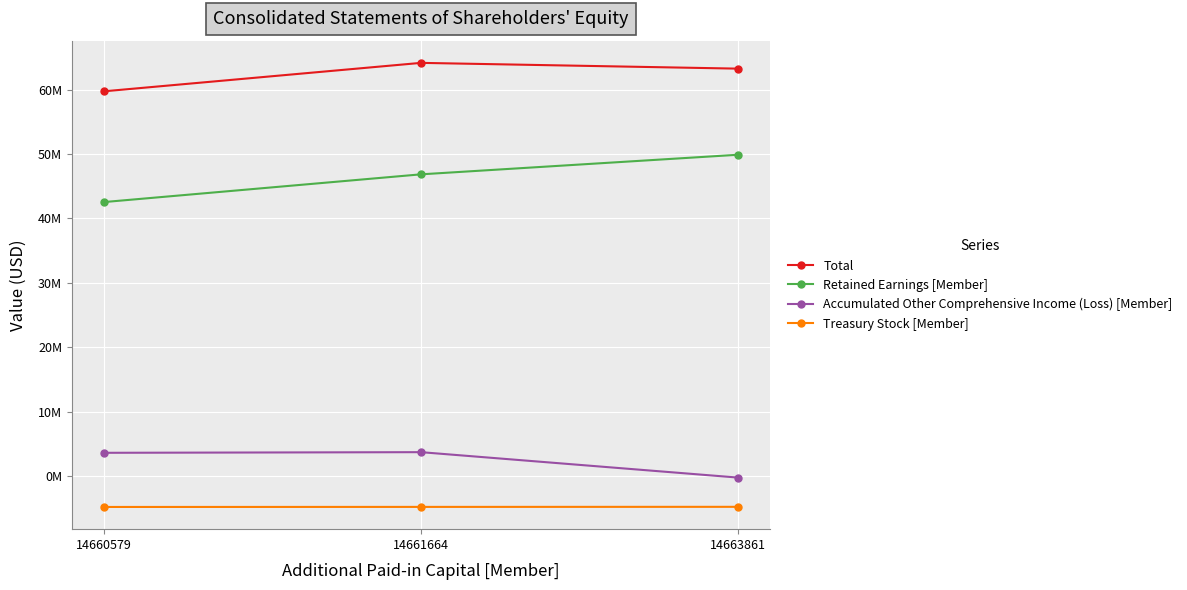

Is it true that Retained Earnings [Member] equals 14153370 at 14663861?

False